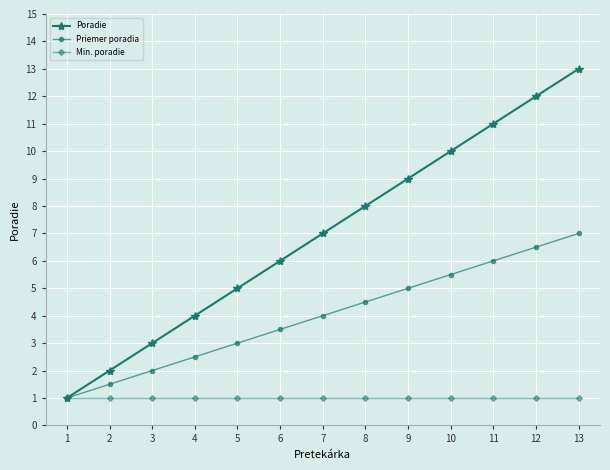

What is the value of the Priemer poradia point at the 6th from the left?

3.5